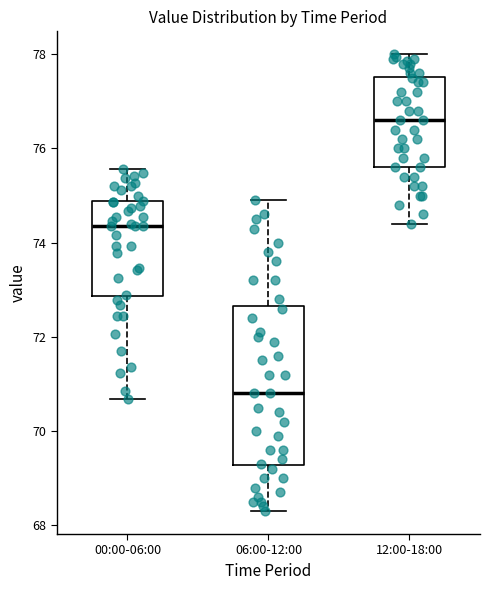

Reading left to right, transcribe this box plot: for each box, give where its median line is, the range the box spans, and where its two whiskers end, as read against the y-axis. The values are not printed on the chart, so give them approximately, as read against the axis.

00:00-06:00: median 74.4, box 72.8 to 74.8, whiskers 70.6 to 75.6
06:00-12:00: median 70.8, box 69.2 to 72.6, whiskers 68.4 to 75.0
12:00-18:00: median 76.6, box 75.6 to 77.6, whiskers 74.4 to 78.0